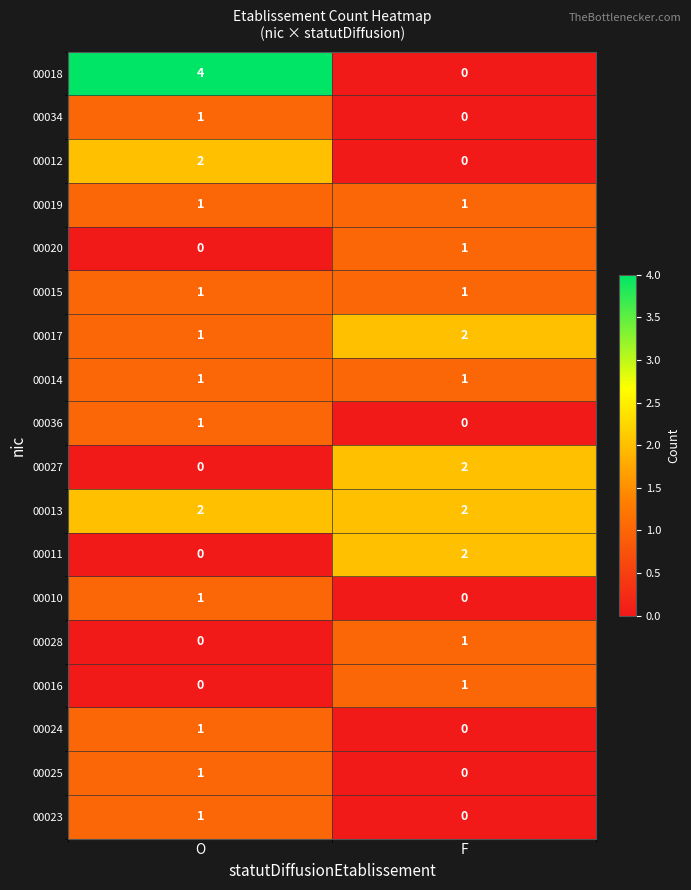

Is it true that 00011 equals 2 at F?

True